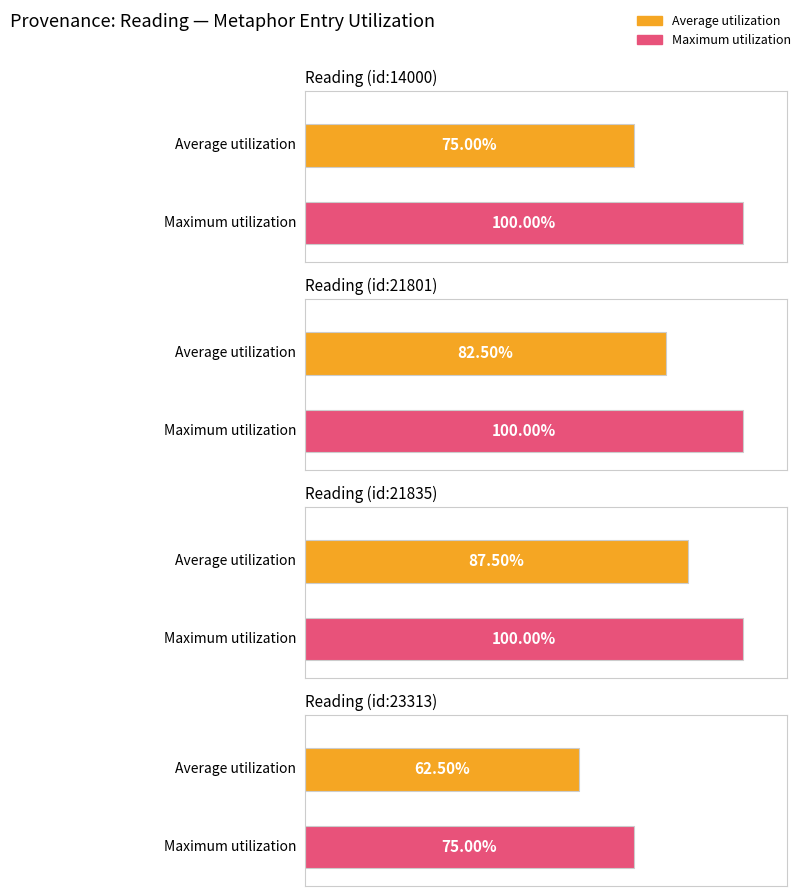

Which series has the largest range (max minus min)?

Average utilization